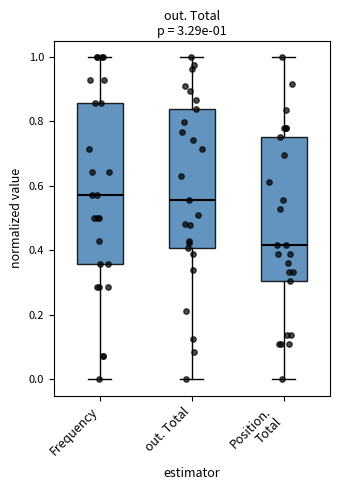

Comparing the boxes themselves (not the whiskers), which one is the tallest?

Frequency